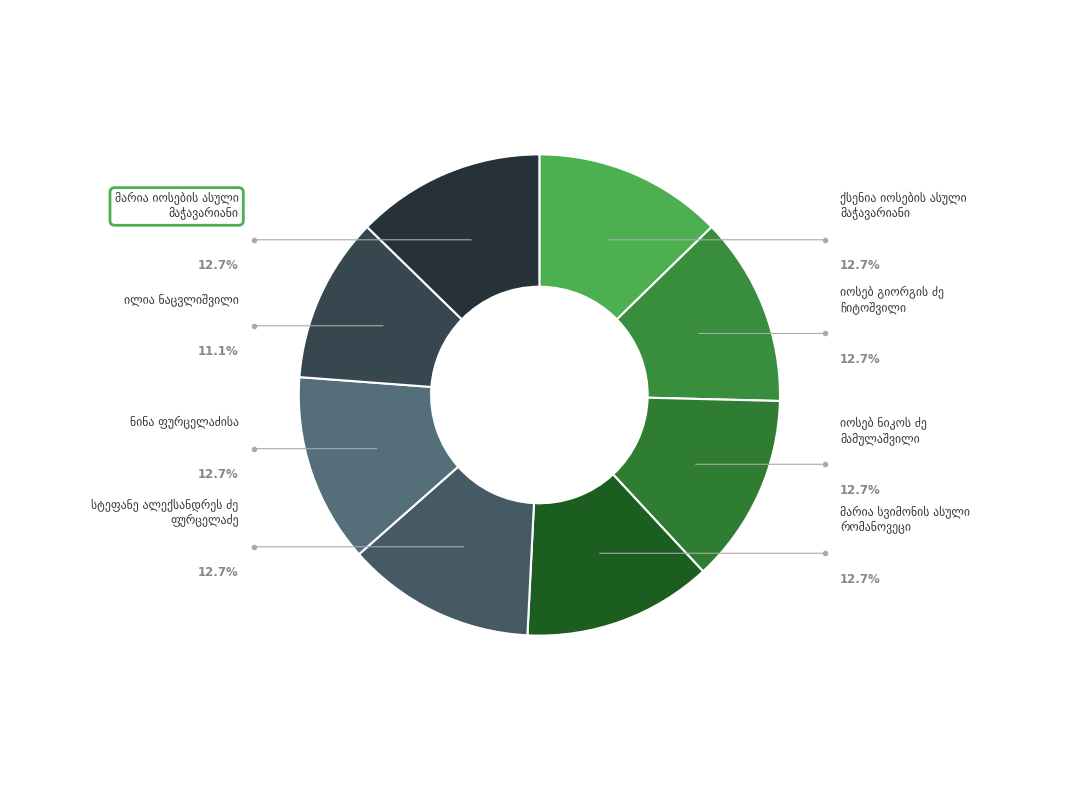

The ქსენია იოსების ასული მაჭავარიანი slice represents 13% of the pie. True or false?

True